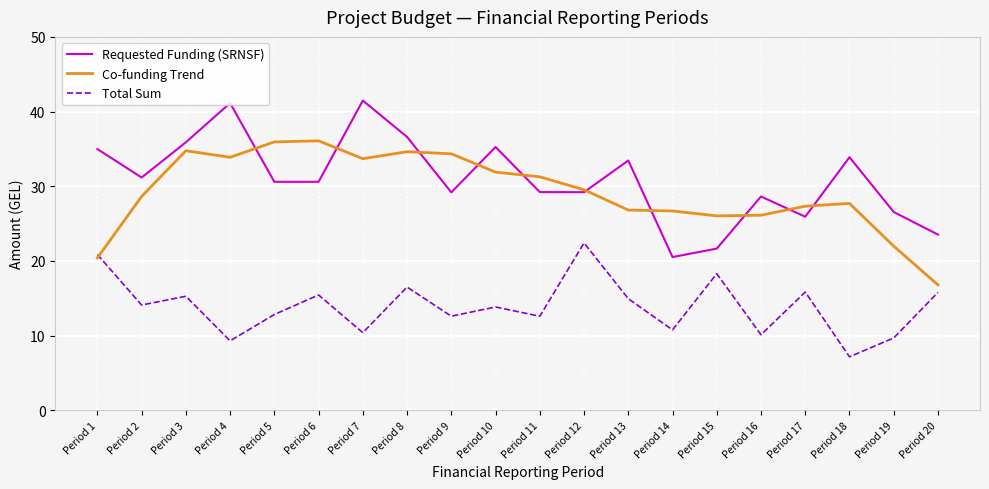

What is the total value across all series at Period 17?

69.1